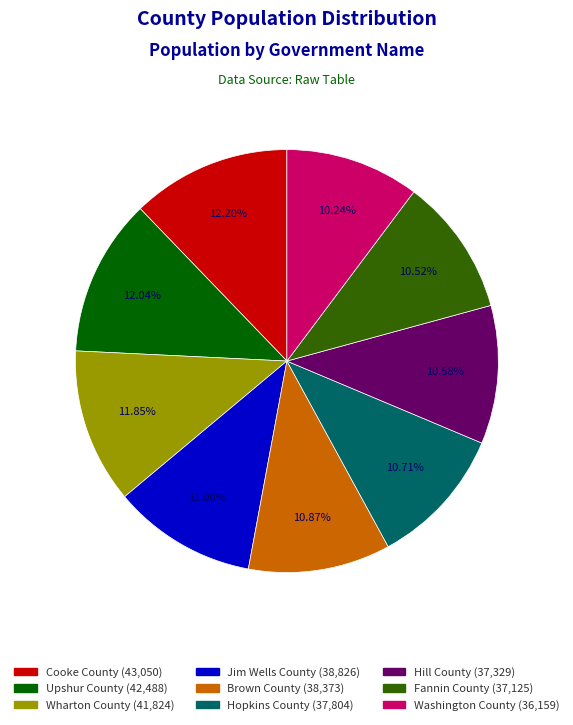

Is it true that Fannin County is 1% of the pie?

False